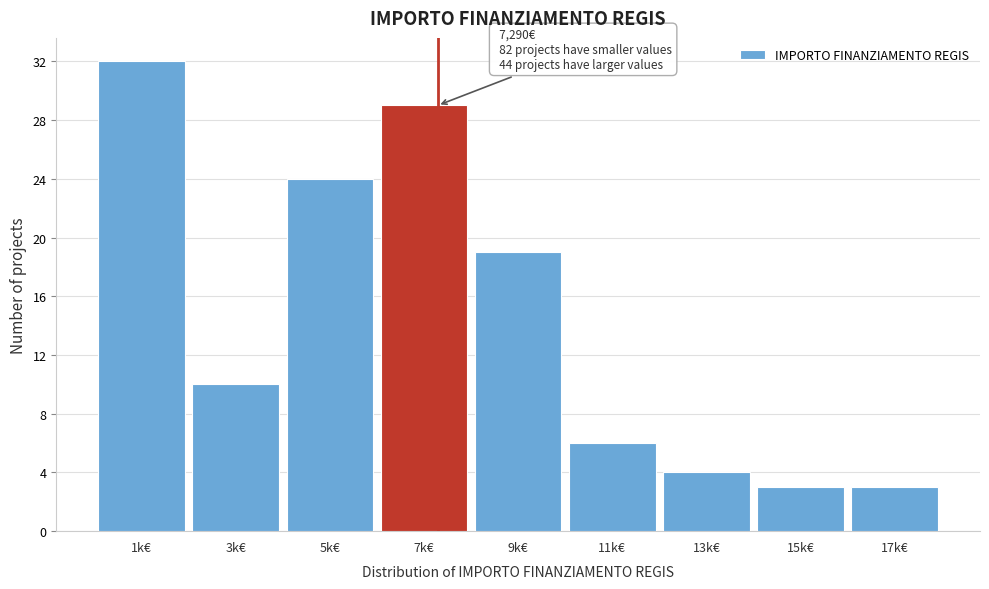

Reading right to left, list all the values displayed in this chart.

3	3	4	6	19	29	24	10	32